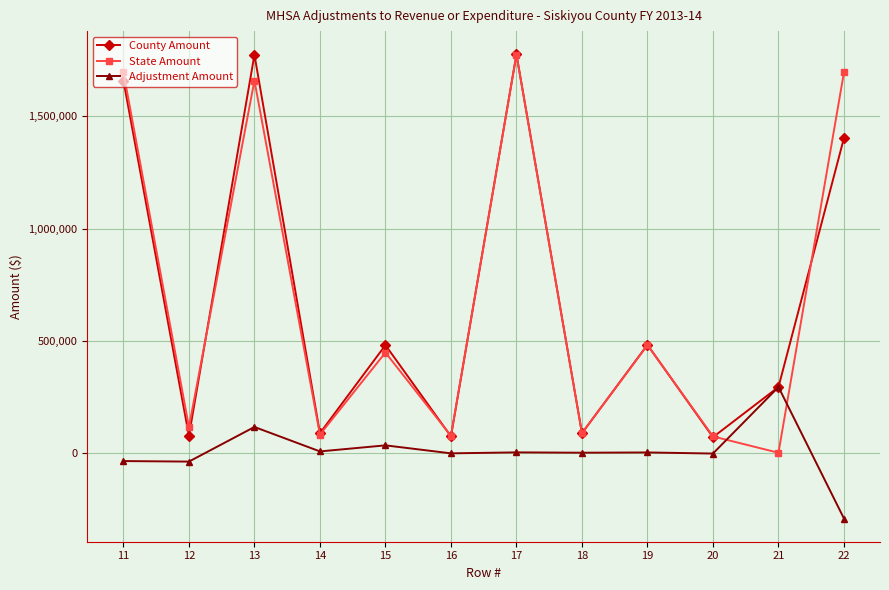

What is the value of the Adjustment Amount point at the 10th from the left?

-3475